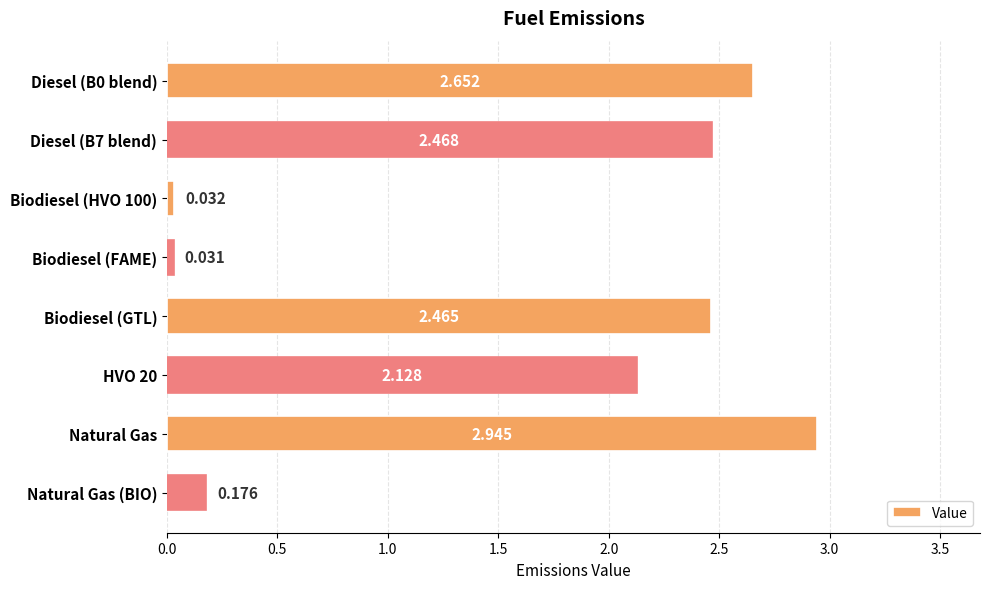

At which category does the chart reach its peak across all series?

Natural Gas